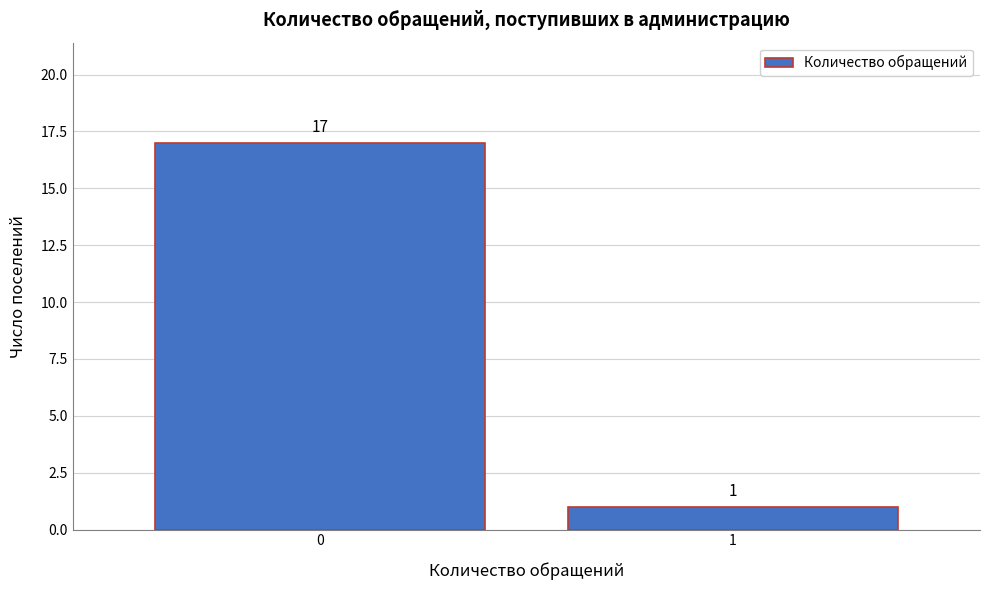

Reading left to right, transcribe all the data shown in this chart.

17	1